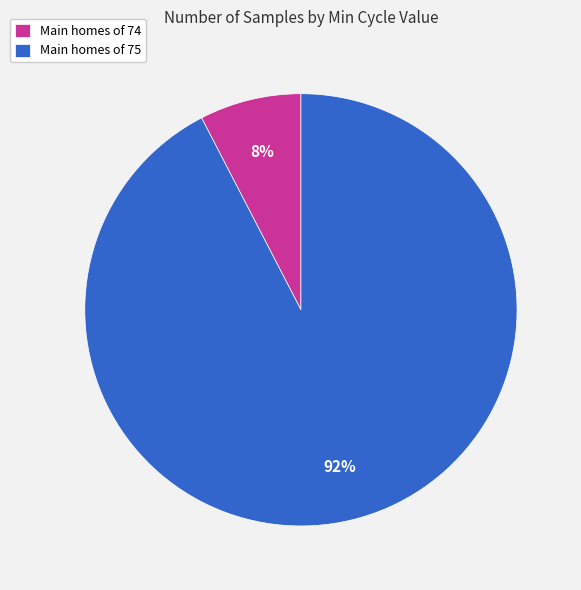

Which has a higher value, Main homes of 74 or Main homes of 75?

Main homes of 75